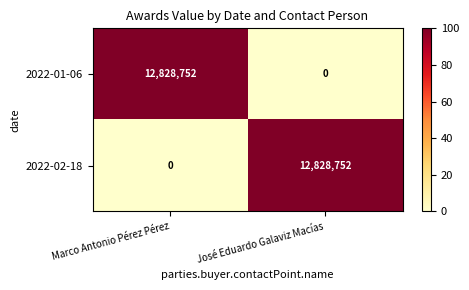

At which label is 2022-02-18 closest to 6414376?

Marco Antonio Pérez Pérez